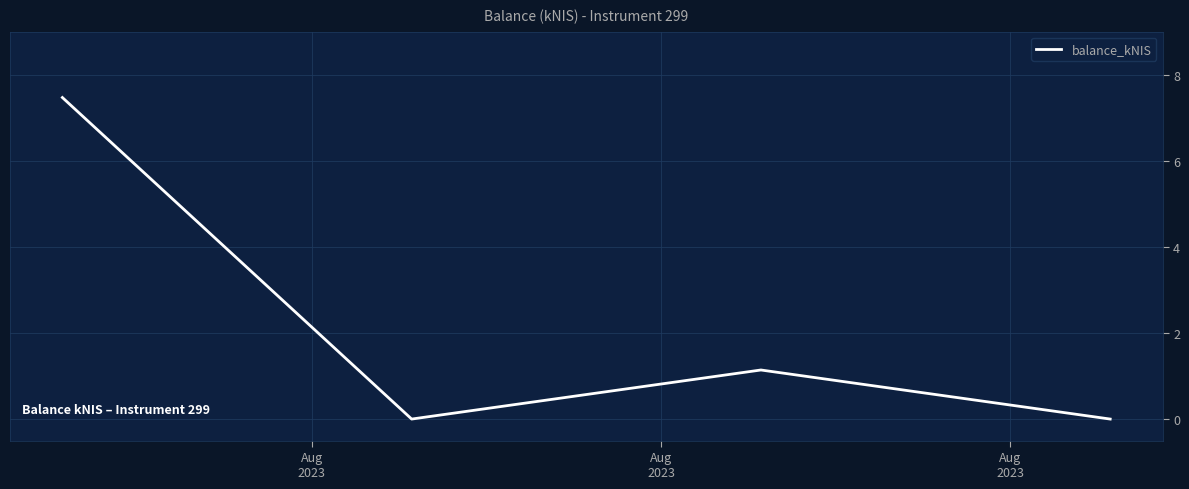

What is the average value?

2.2